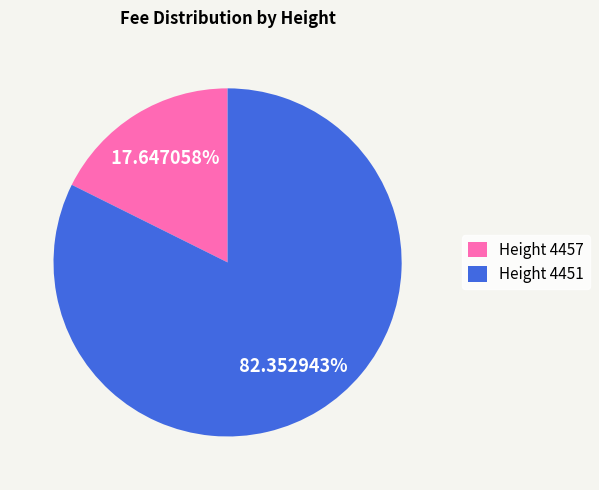

Is there any slice that represents more than half of the pie?

Yes